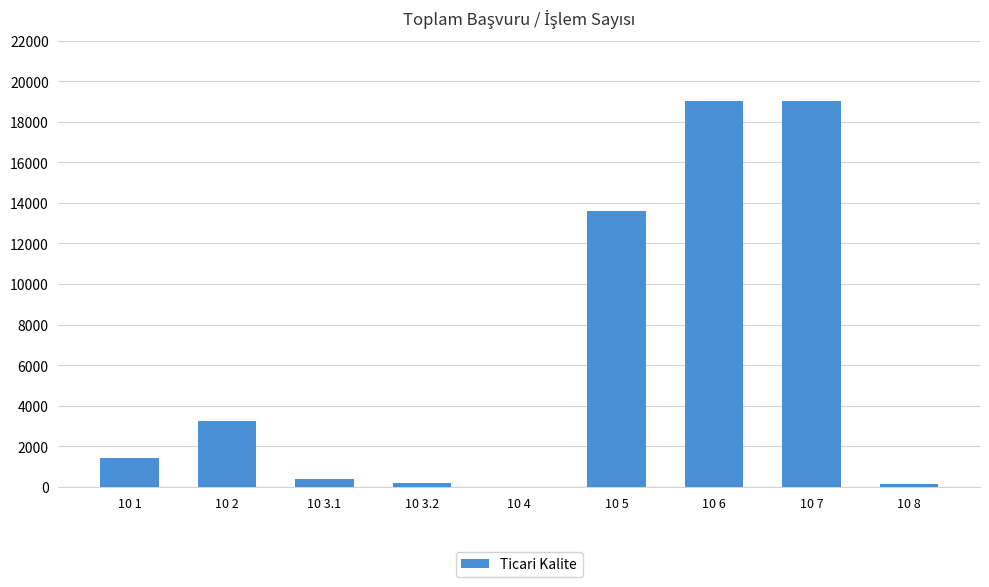

Approximately how many times larger is the value at 10 7 compared to 10 1?

13.5